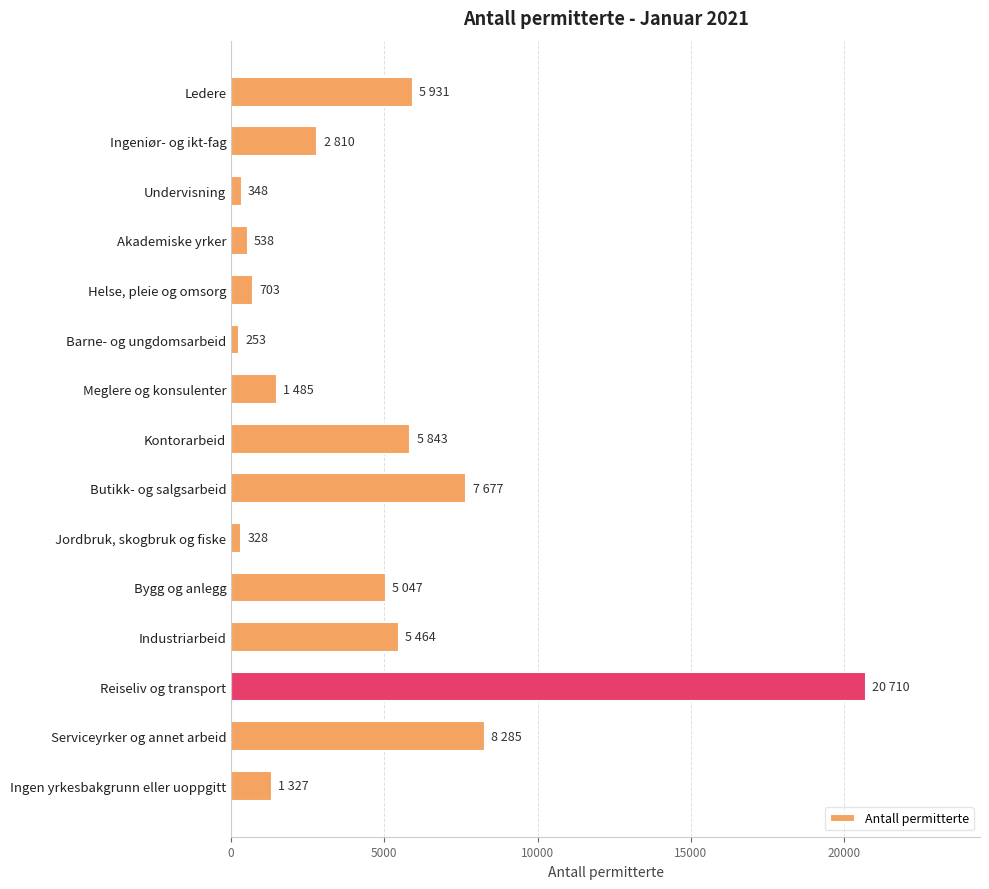

Between Undervisning and Bygg og anlegg, which is larger?

Bygg og anlegg